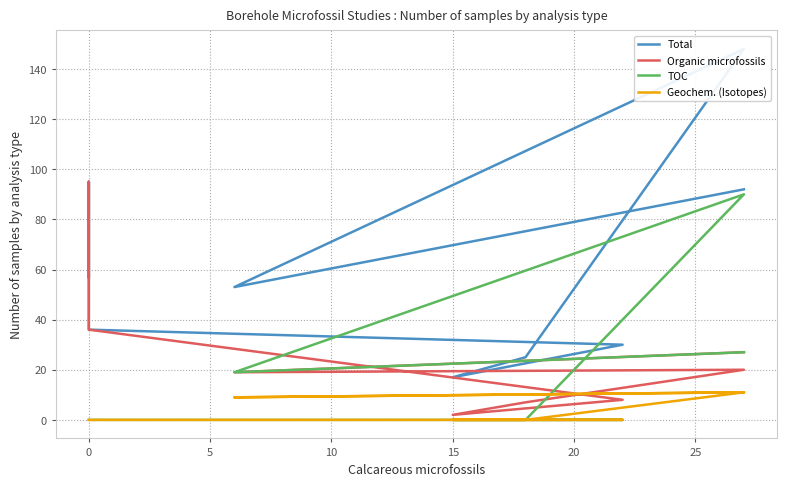

Which series has the largest total across all categories?

Total